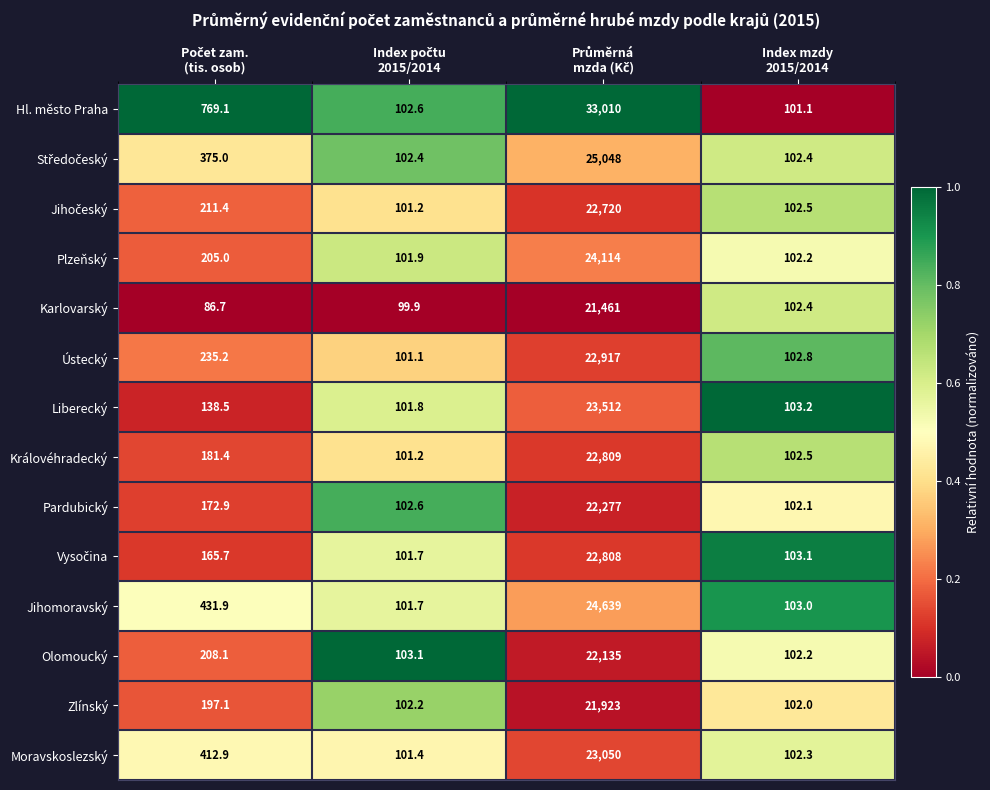

Which series has the largest total across all categories?

Hl. město Praha